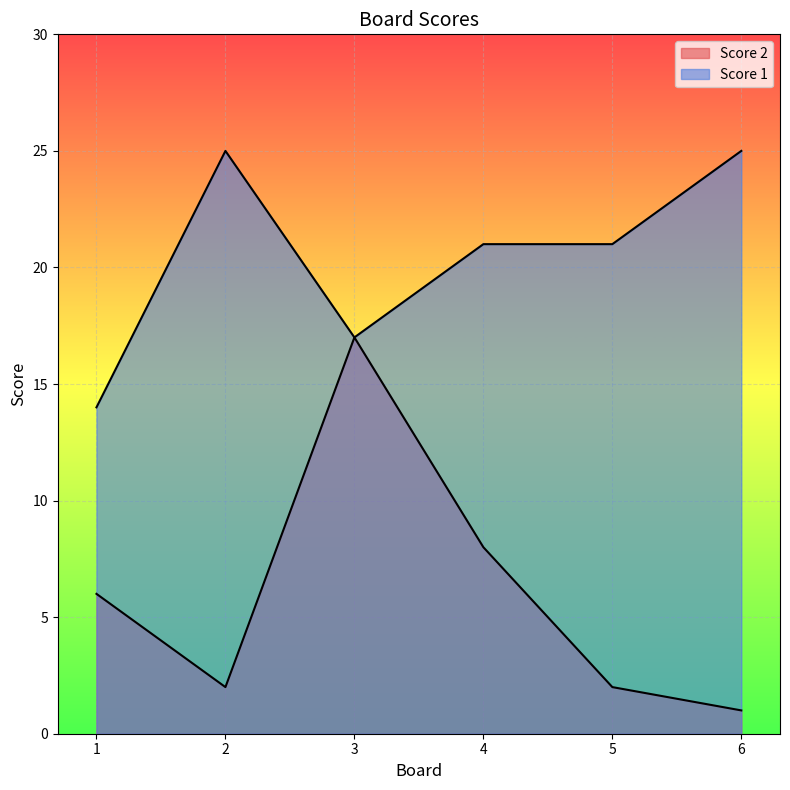

Where is the first local maximum for Score 1?

2